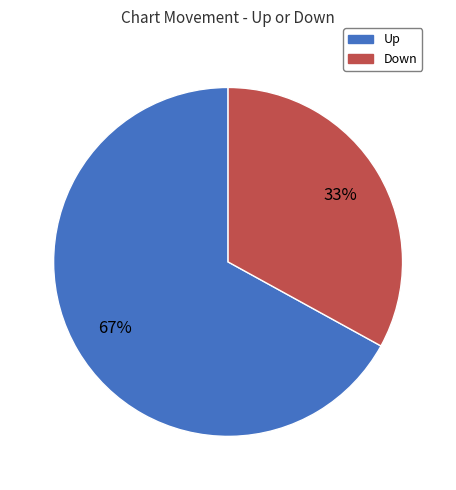

To the nearest percent, what is the average slice percentage?

50%